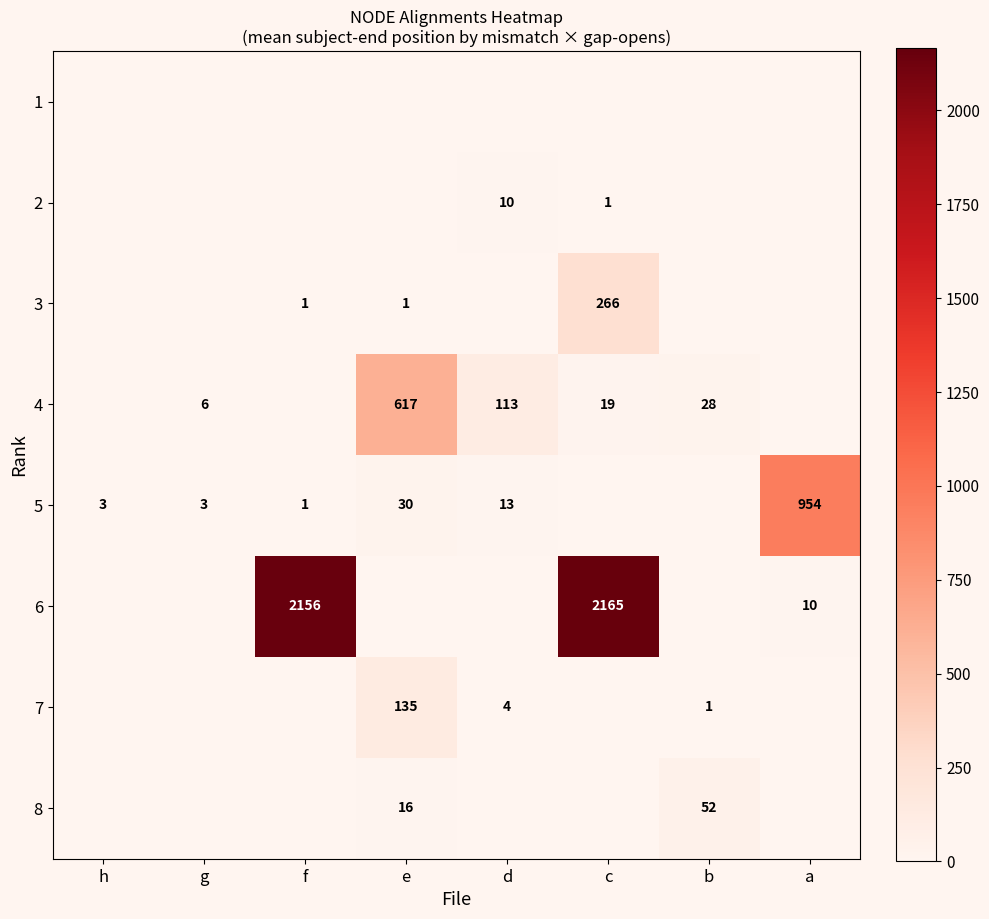

How many distinct data groups are displayed?

8